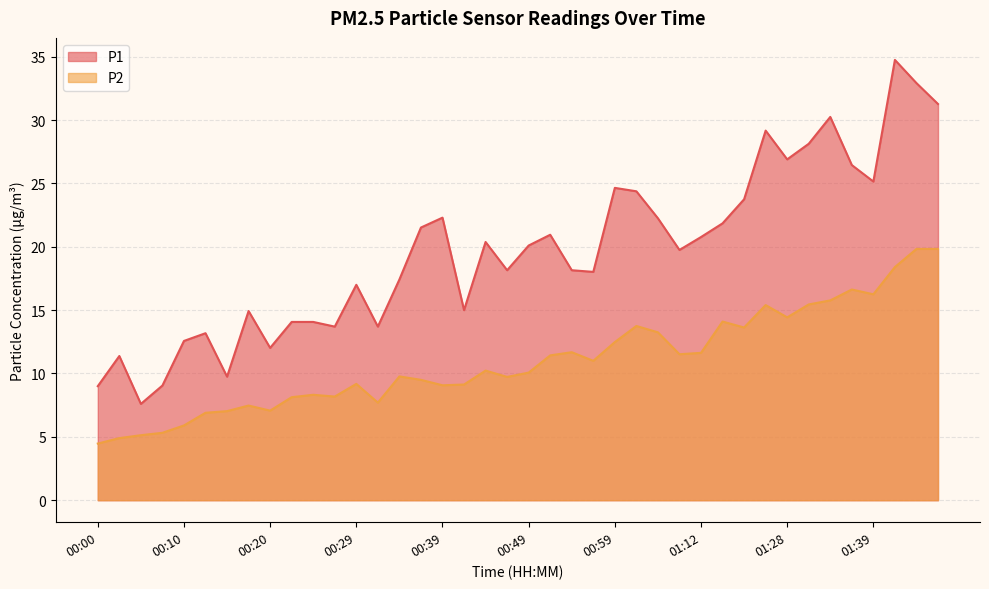

What is the sum of all P2 values?

439.7